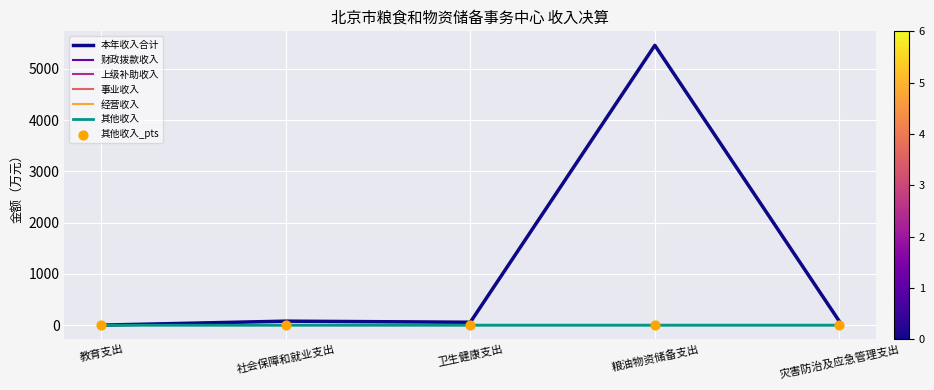

Is the value of 财政拨款收入 at 卫生健康支出 greater than the value of 本年收入合计 at 粮油物资储备支出?

No